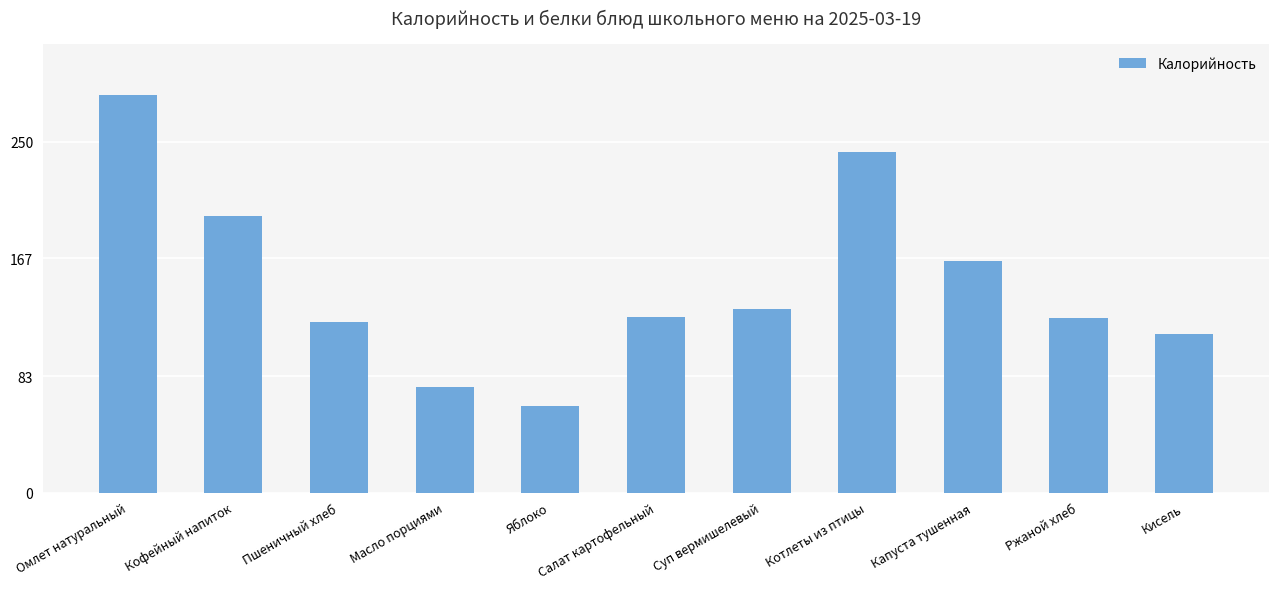

How many values are below 125?

5